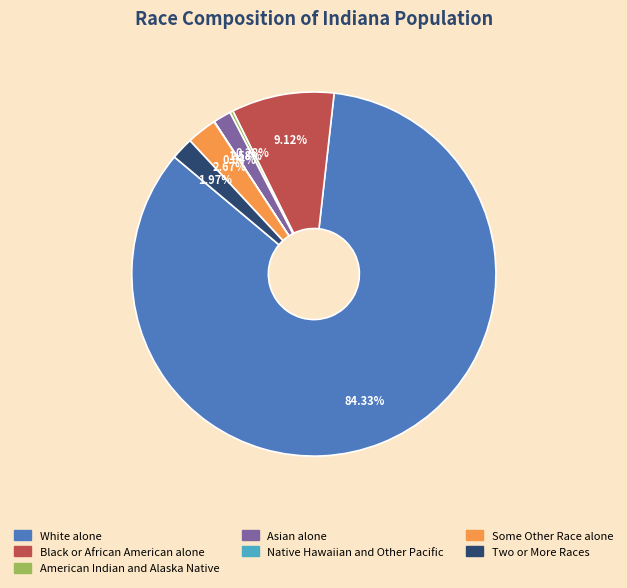

Which slice represents more than half of the pie?

White alone